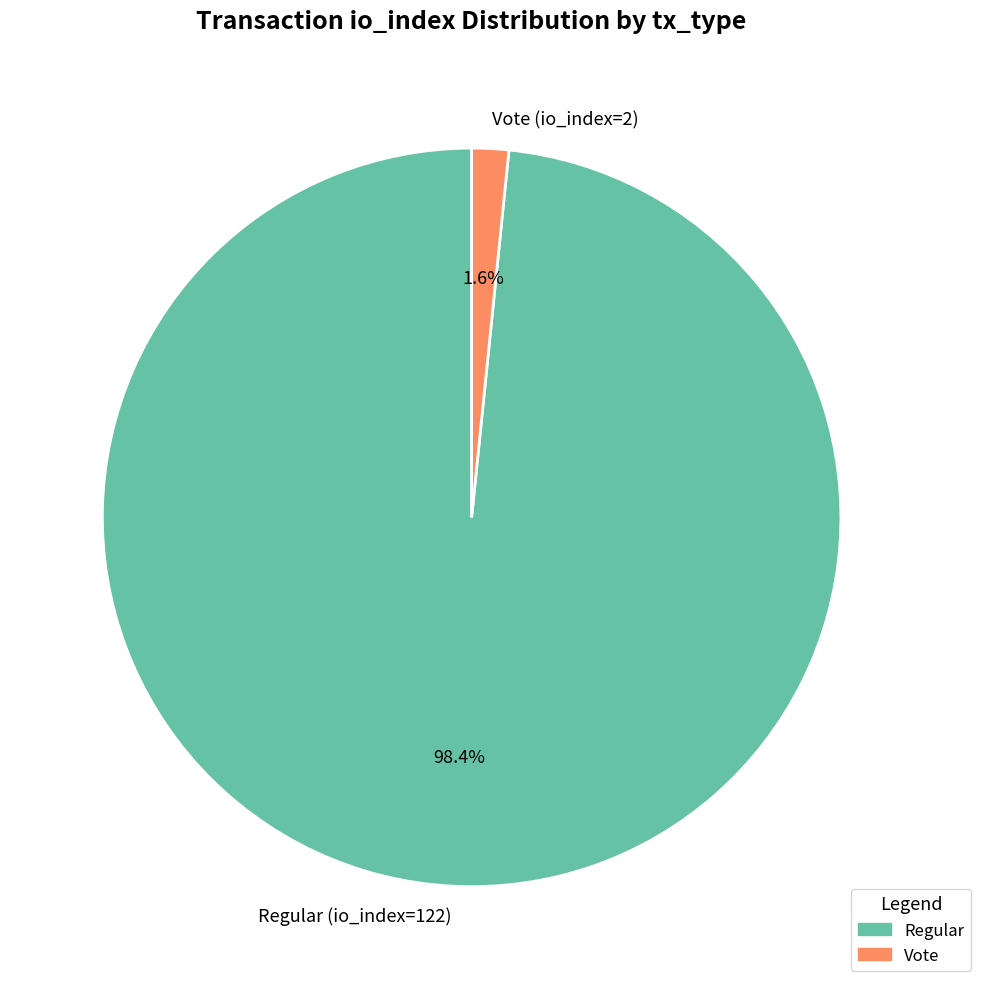

Is the sum of Regular (io_index=122) and Vote (io_index=2) greater than half?

Yes